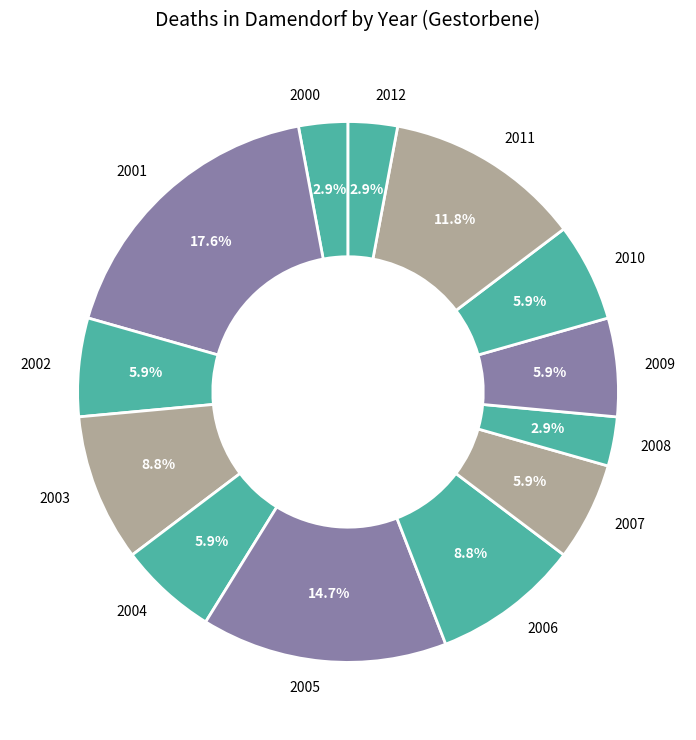

What percentage is NOT represented by 2004?

94.1%